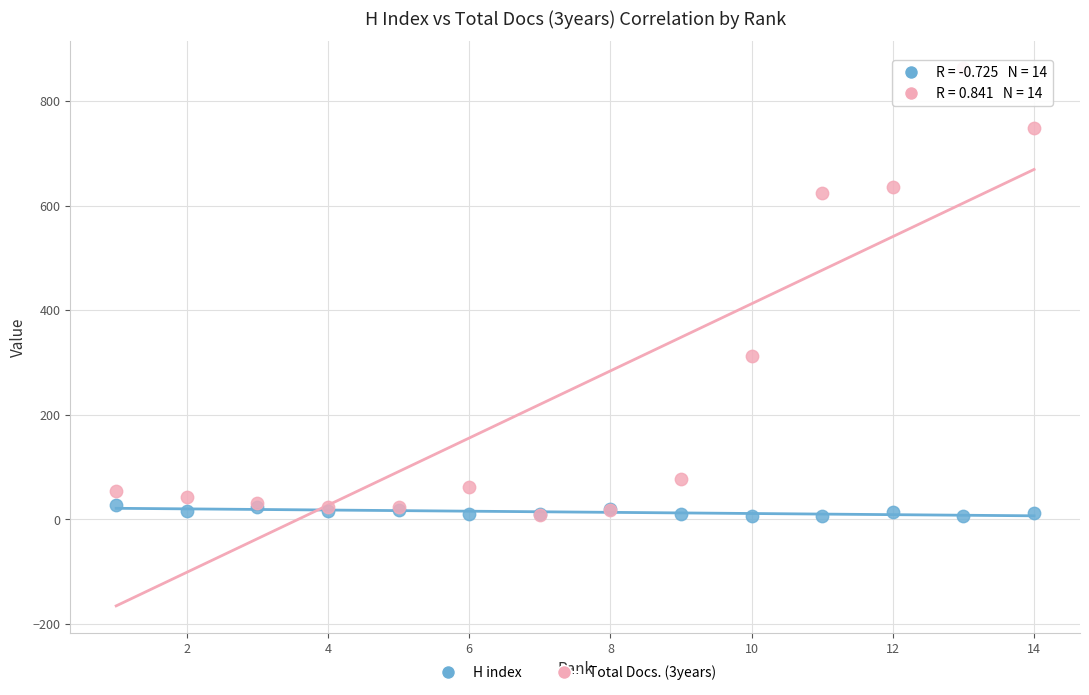

Which series contains the highest Y value?

Total Docs. (3years)